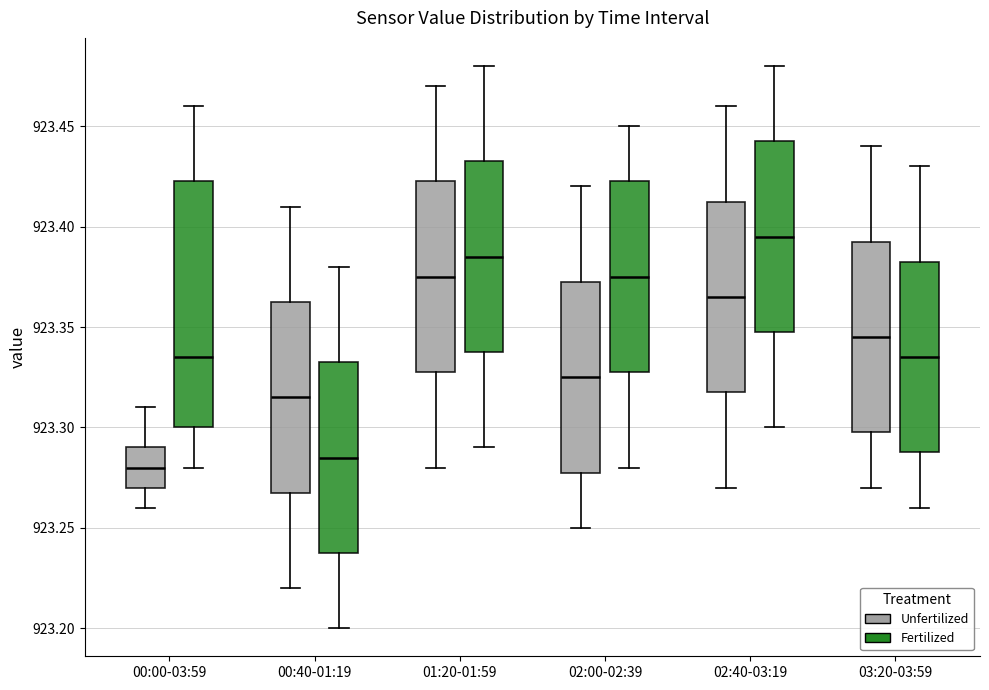

Reading left to right, transcribe this box plot: for each box, give where its median line is, the range the box spans, and where its two whiskers end, as read against the y-axis. The values are not printed on the chart, so give them approximately, as read against the axis.

00:00-03:59 (Unfertilized): median 923.280, box 923.270 to 923.290, whiskers 923.260 to 923.310
00:00-03:59 (Fertilized): median 923.335, box 923.300 to 923.425, whiskers 923.280 to 923.460
00:40-01:19 (Unfertilized): median 923.315, box 923.270 to 923.365, whiskers 923.220 to 923.410
00:40-01:19 (Fertilized): median 923.285, box 923.240 to 923.335, whiskers 923.200 to 923.380
01:20-01:59 (Unfertilized): median 923.375, box 923.330 to 923.425, whiskers 923.280 to 923.470
01:20-01:59 (Fertilized): median 923.385, box 923.340 to 923.435, whiskers 923.290 to 923.480
02:00-02:39 (Unfertilized): median 923.325, box 923.280 to 923.375, whiskers 923.250 to 923.420
02:00-02:39 (Fertilized): median 923.375, box 923.330 to 923.425, whiskers 923.280 to 923.450
02:40-03:19 (Unfertilized): median 923.365, box 923.320 to 923.415, whiskers 923.270 to 923.460
02:40-03:19 (Fertilized): median 923.395, box 923.350 to 923.445, whiskers 923.300 to 923.480
03:20-03:59 (Unfertilized): median 923.345, box 923.300 to 923.395, whiskers 923.270 to 923.440
03:20-03:59 (Fertilized): median 923.335, box 923.290 to 923.385, whiskers 923.260 to 923.430